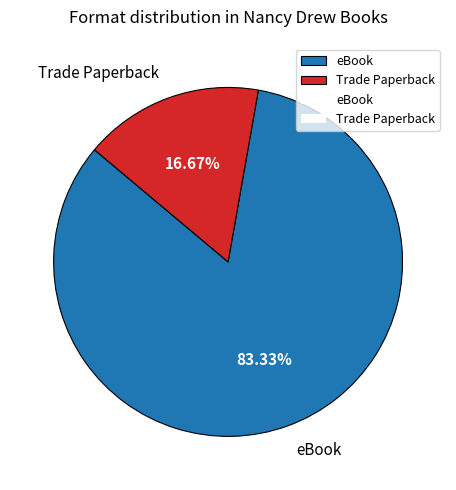

The Trade Paperback slice represents 24% of the pie. True or false?

False